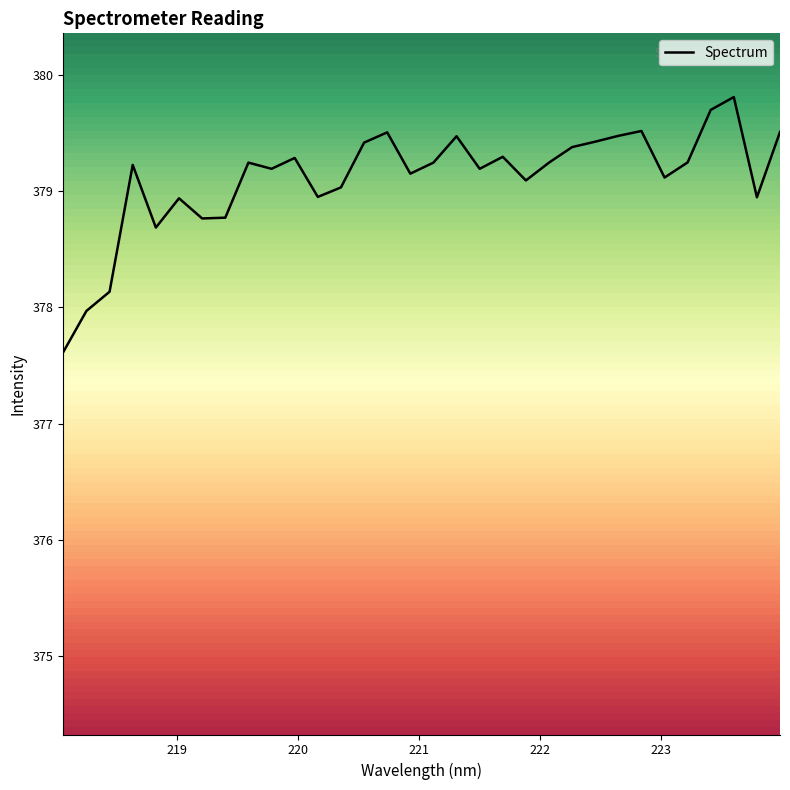

What is the smallest value displayed?

377.6